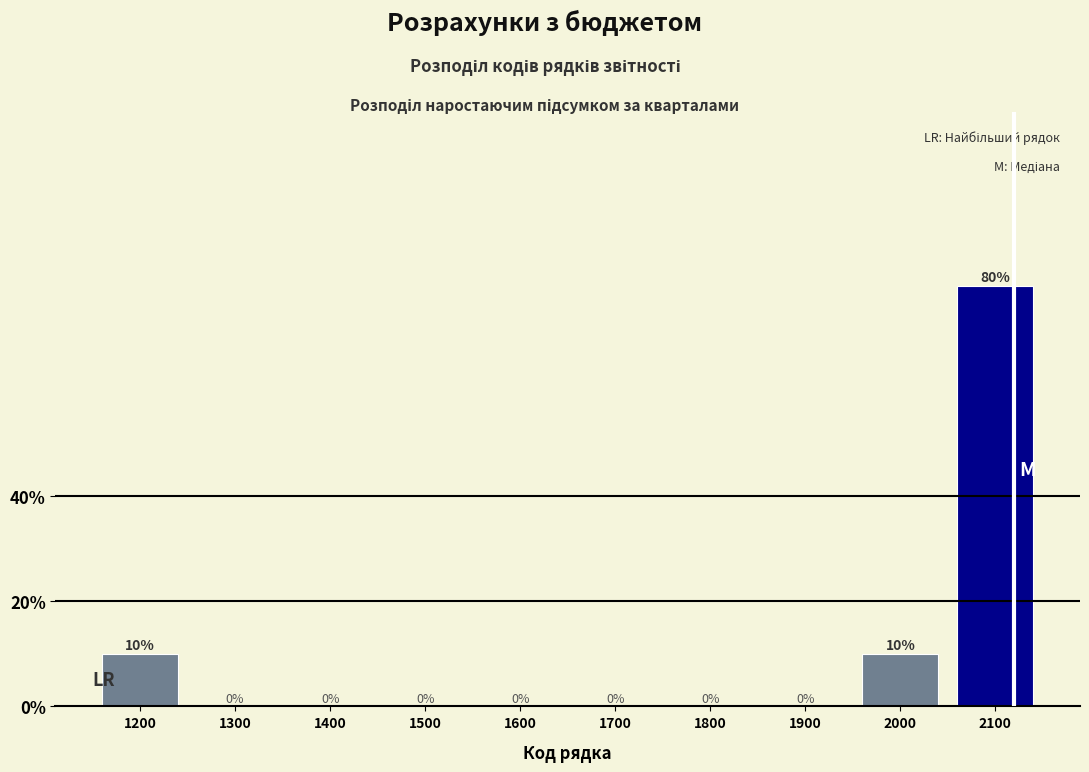

What is the height of the bar covering 1950 to 2050 on the x-axis?

10